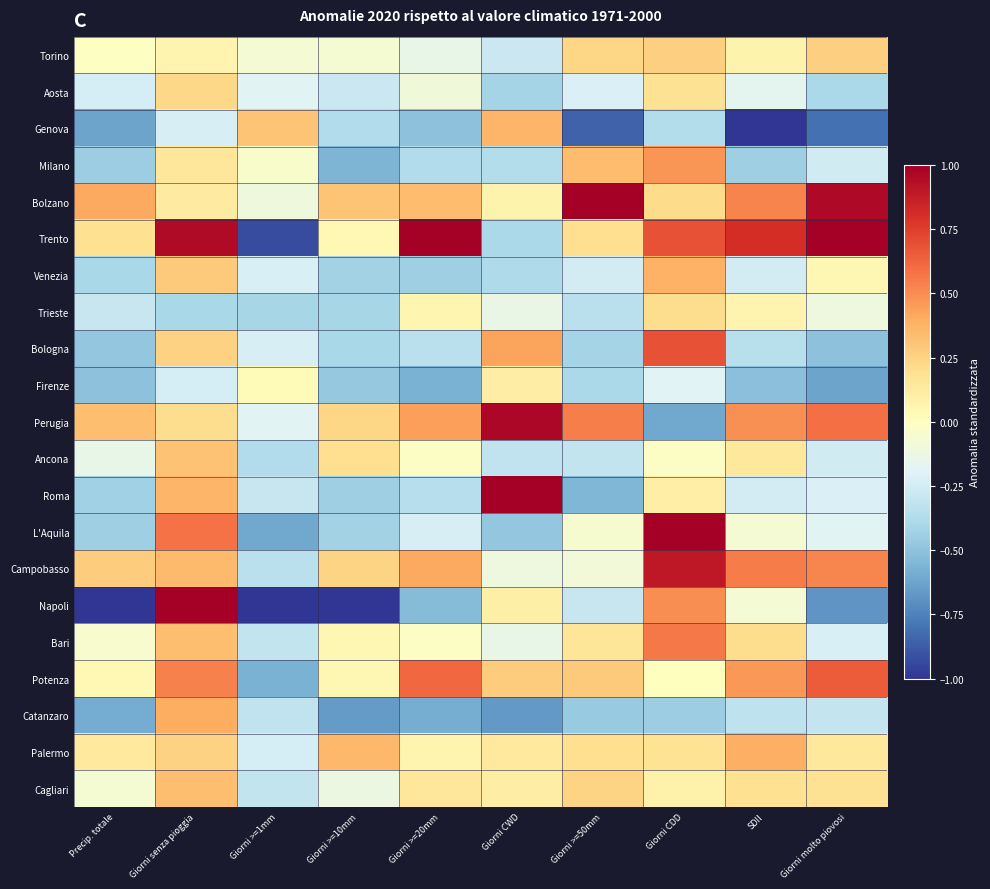

What is the greatest value displayed?

1.0